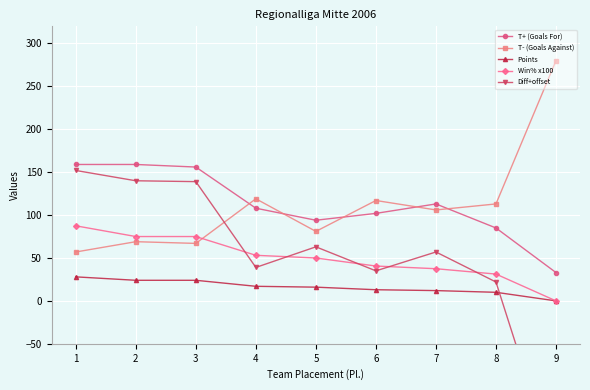

The value of Points at 5 is 16.0. True or false?

True